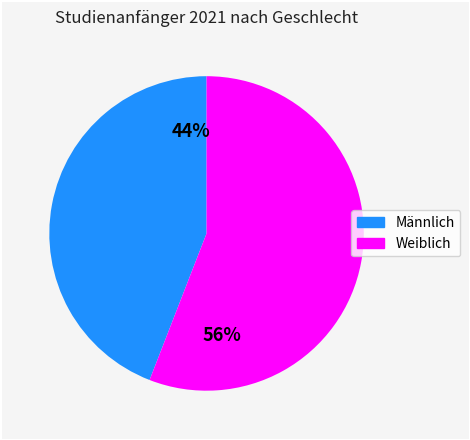

Rank the categories by value from highest to lowest.

Weiblich, Männlich